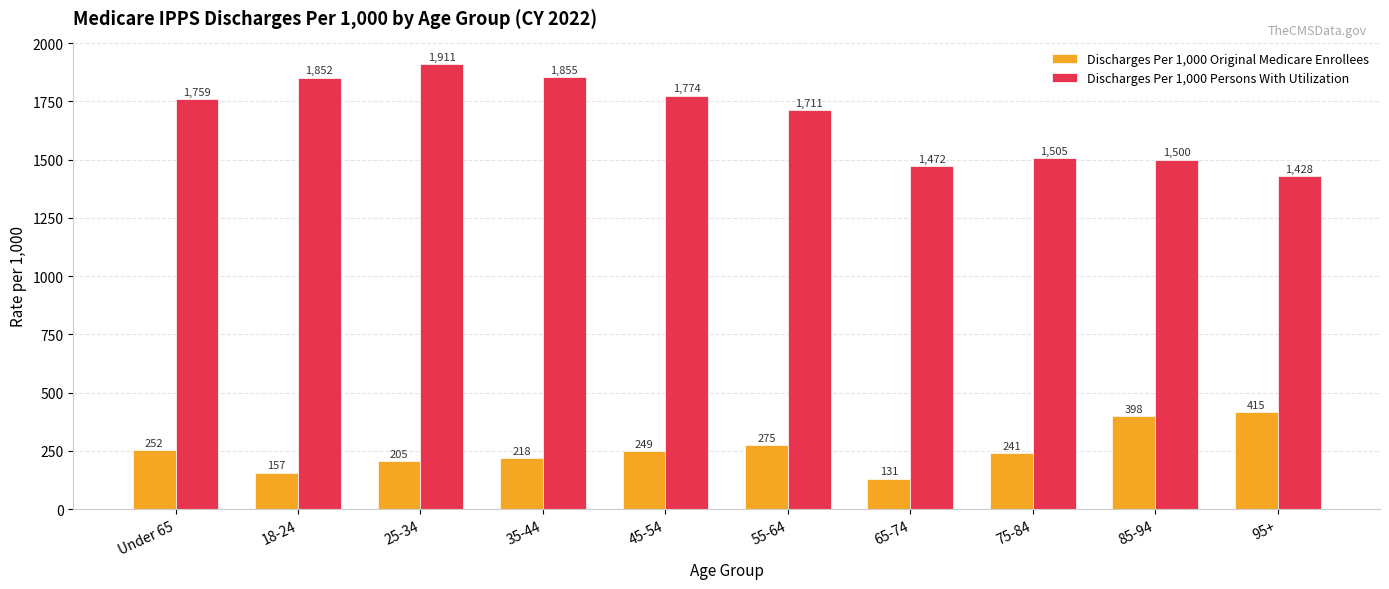

Is the value of Discharges Per 1,000 Original Medicare Enrollees at 25-34 greater than the value of Discharges Per 1,000 Persons With Utilization at 55-64?

No